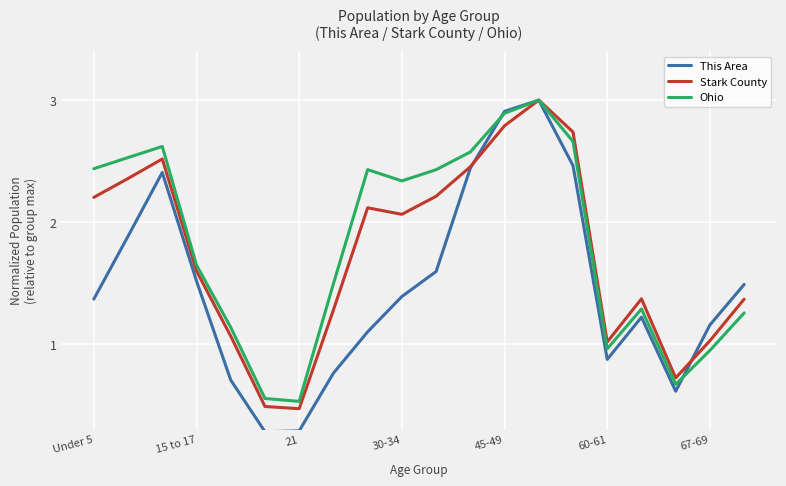

Which series has the largest range (max minus min)?

This Area